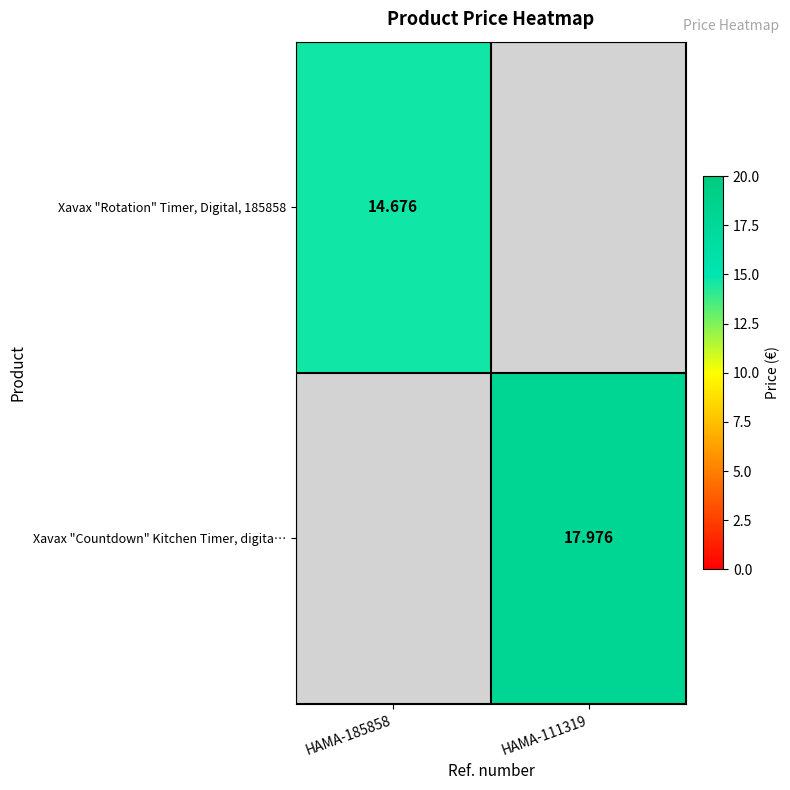

Rank the series by their average value, from lowest to highest.

Xavax "Rotation" Timer, Digital, 185858, Xavax "Countdown" Kitchen Timer, digita…